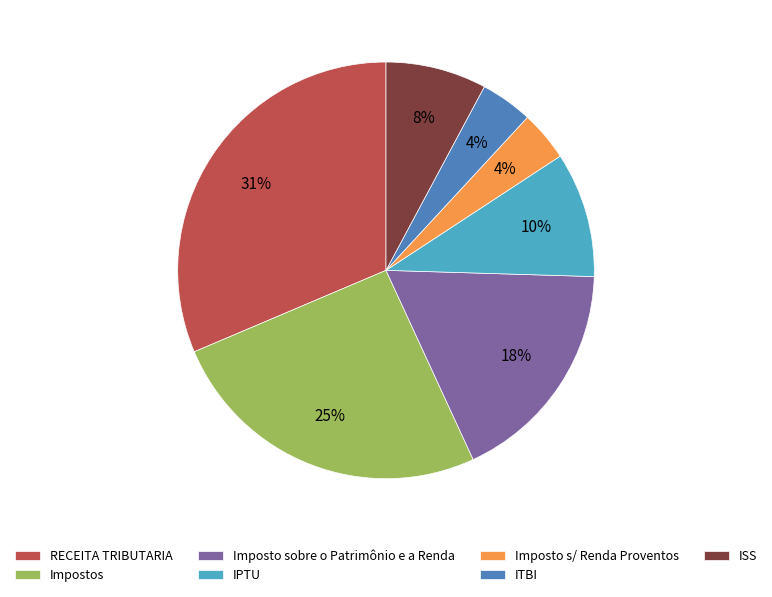

Is there a majority slice in this chart?

No